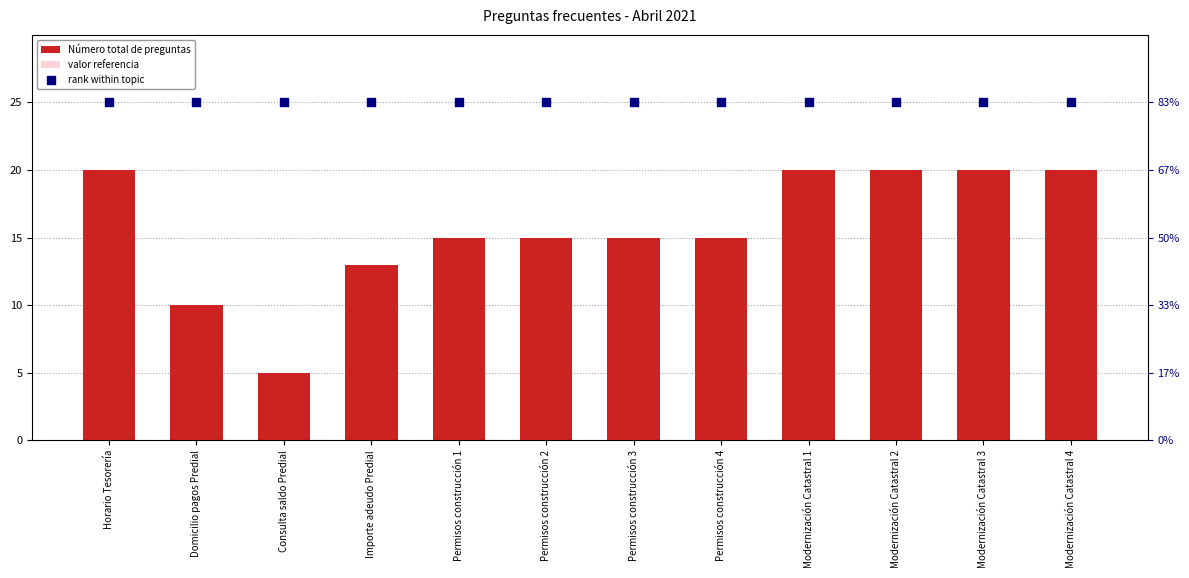

Which series has the largest total across all categories?

rank within topic